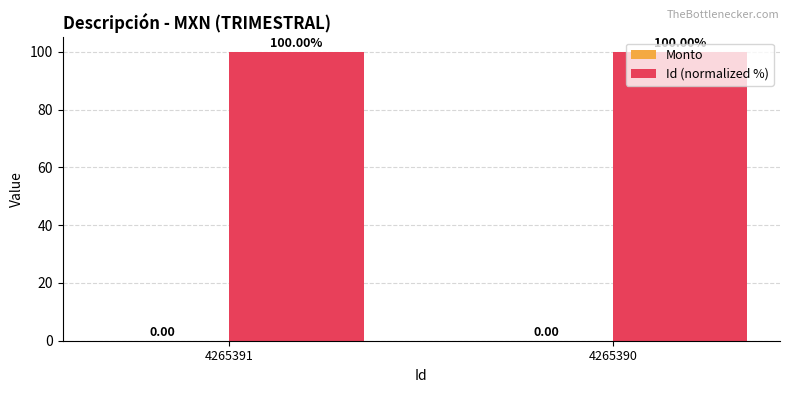

What is the sum of the Id (normalized %) values at 4265390 and 4265391?

200.0